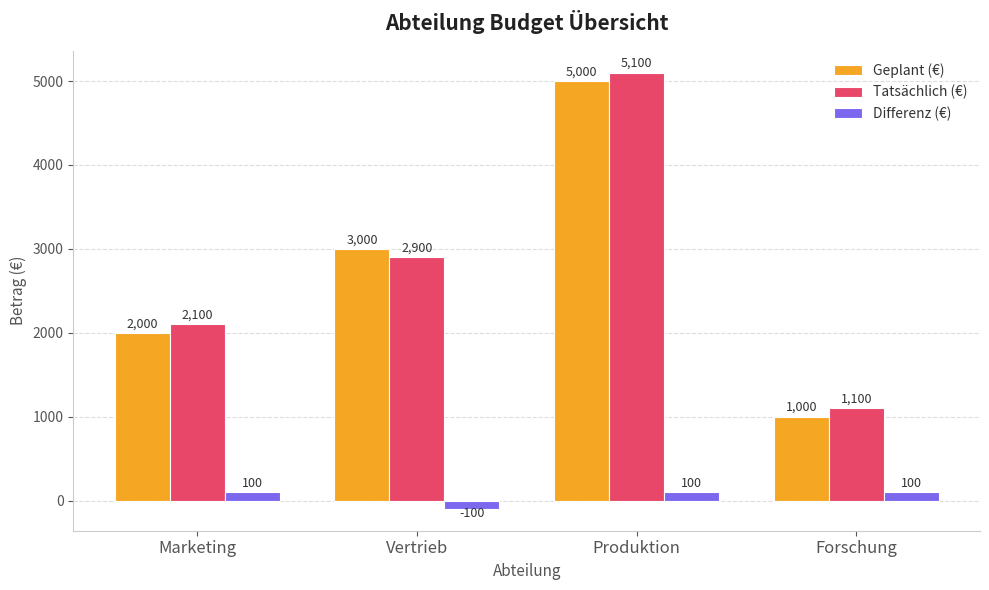

What is the label of the 4th bar from the left?

Forschung